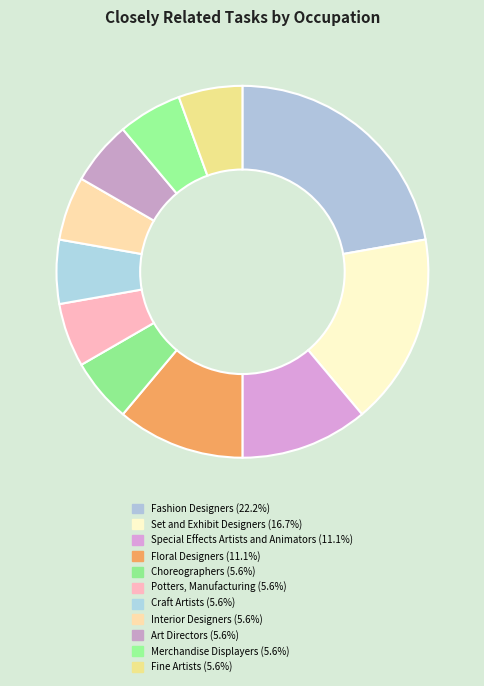

The Special Effects Artists and Animators slice represents 11% of the pie. True or false?

True